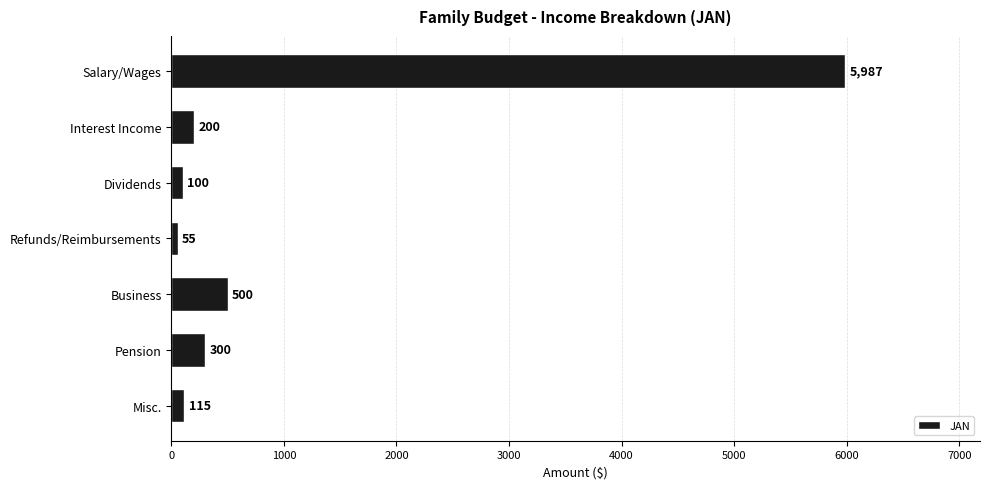

The value at Dividends is 100. True or false?

True